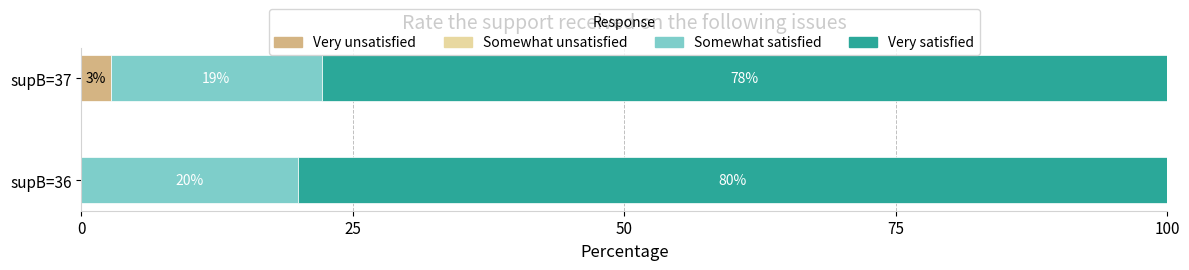

True or false: Very unsatisfied has a value of 2.7 at supB=37.

True